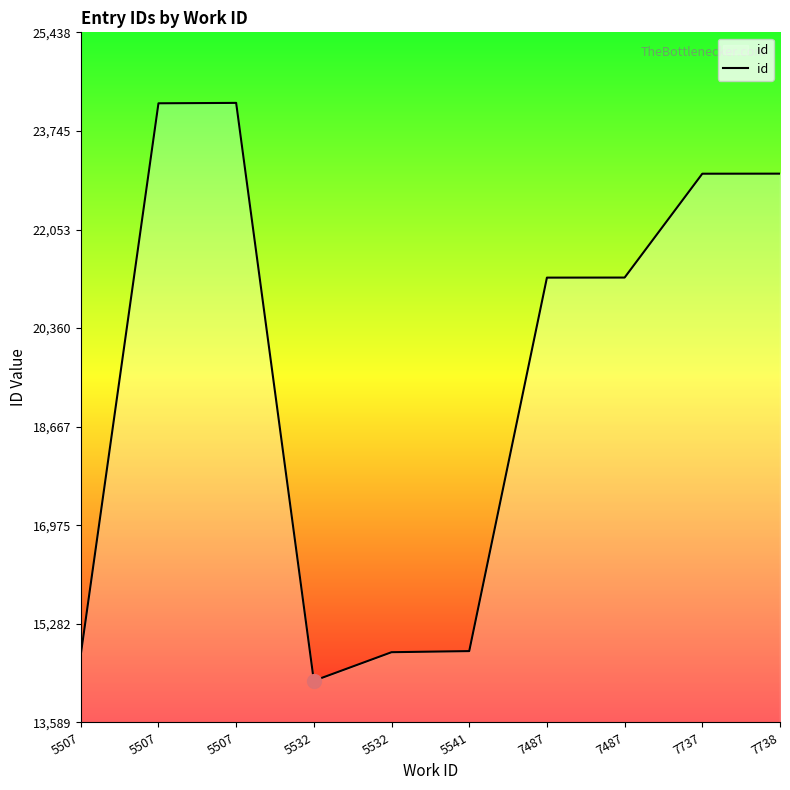

Does the chart have visible grid lines?

No